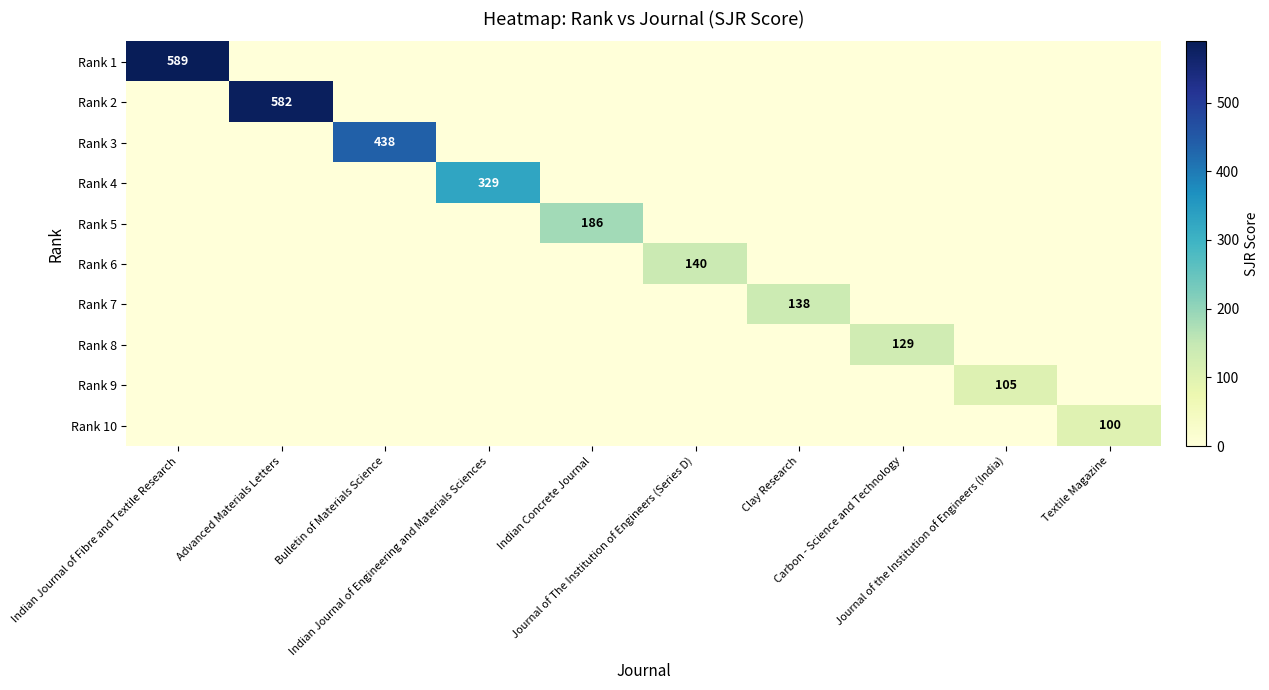

How many values in Rank 5 are above zero?

1